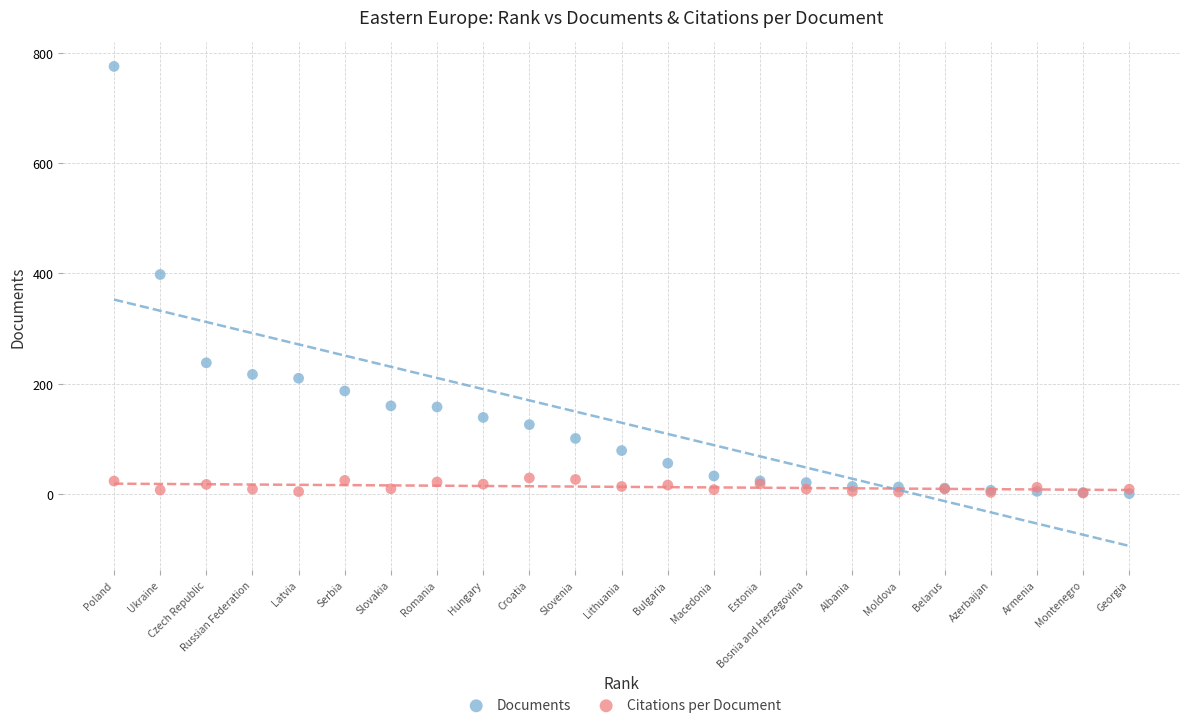

In the Documents series, what Y value is closest to 388?

398.0